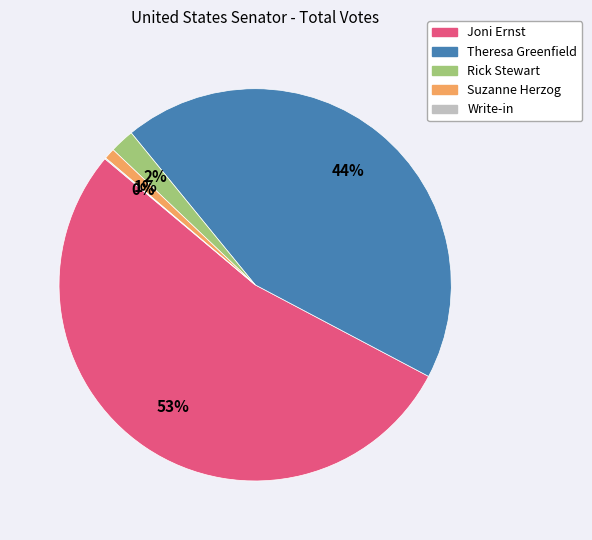

To the nearest percent, what is the difference between the Joni Ernst and Suzanne Herzog slice percentages?

52%